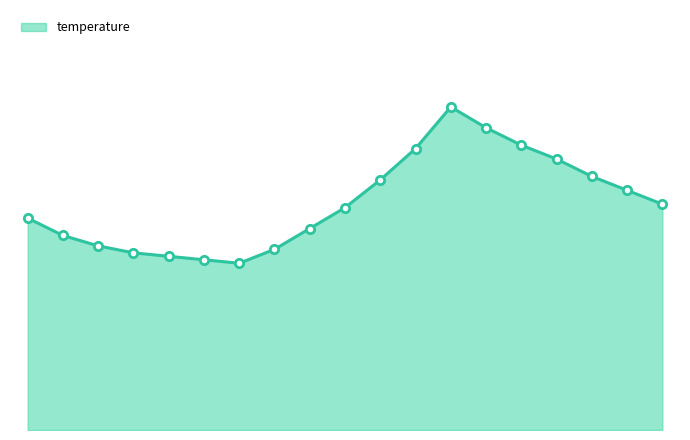

At which category does the chart reach its minimum across all series?

06:00